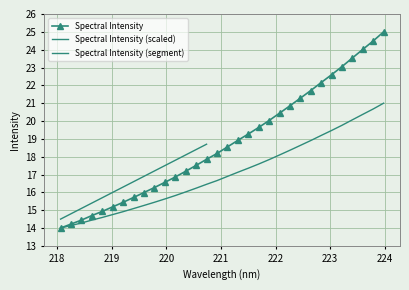

At which category does the chart reach its minimum across all series?

218.0596